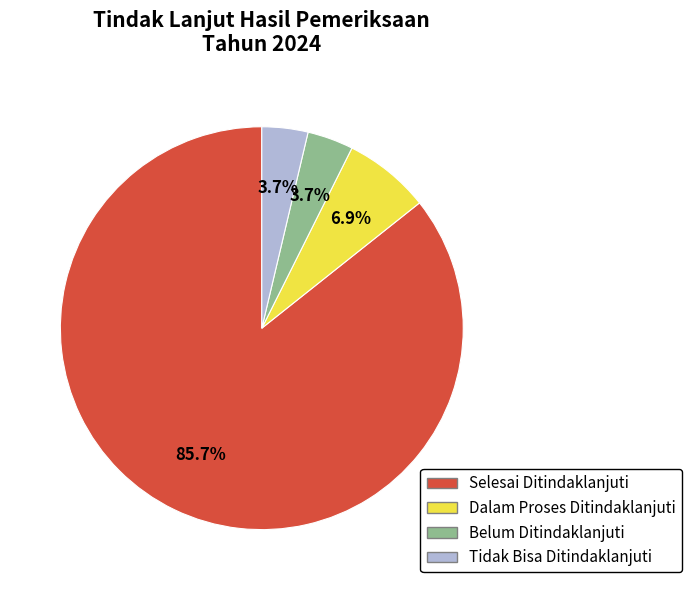

Is there any slice that represents more than half of the pie?

Yes